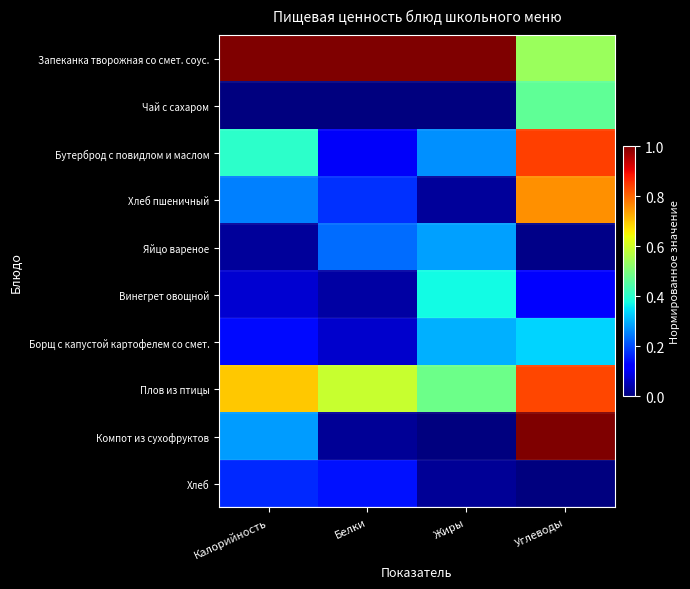

What is the total value across all series at Калорийность?

3.0